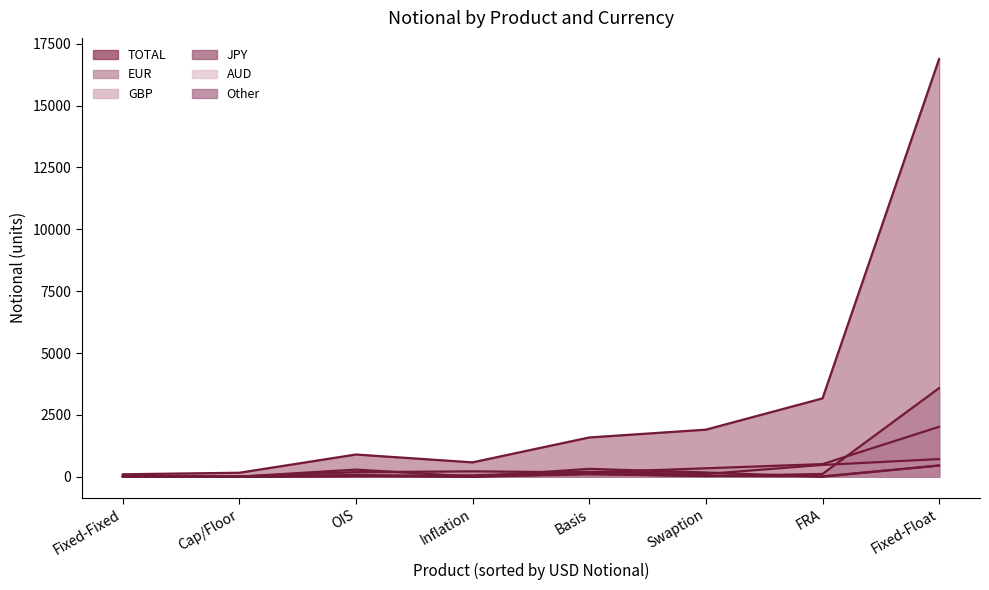

Reading left to right, what are all the values shown in this chart?

EUR: Basis=177	Cap/Floor=12	Fixed-Fixed=17	Fixed-Float=2021	FRA=512	Inflation=220	OIS=187	Swaption=344
GBP: Basis=194	Cap/Floor=0	Fixed-Fixed=6	Fixed-Float=716	FRA=479	Inflation=59	OIS=30	Swaption=111
JPY: Basis=321	Cap/Floor=0	Fixed-Fixed=4	Fixed-Float=457	FRA=0	Inflation=0	OIS=19	Swaption=173
AUD: Basis=100	Cap/Floor=0	Fixed-Fixed=0	Fixed-Float=453	FRA=19	Inflation=1	OIS=74	Swaption=35
Other: Basis=124	Cap/Floor=6	Fixed-Fixed=26	Fixed-Float=3586	FRA=114	Inflation=10	OIS=291	Swaption=26
TOTAL: Basis=1589	Cap/Floor=163	Fixed-Fixed=101	Fixed-Float=16893	FRA=3169	Inflation=583	OIS=900	Swaption=1904